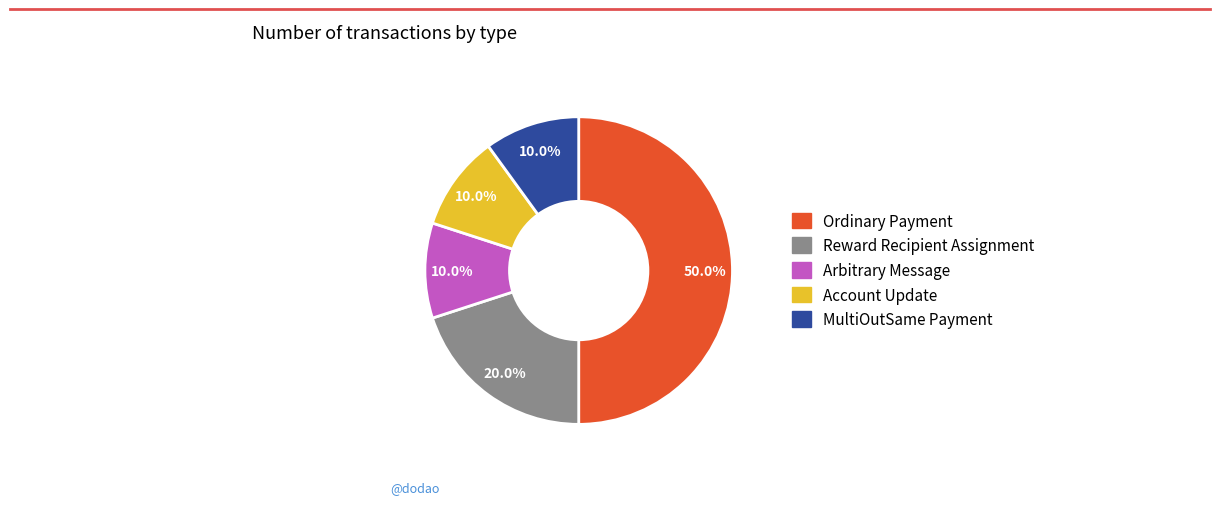

What percentage do MultiOutSame Payment and Ordinary Payment together represent?

60.0%